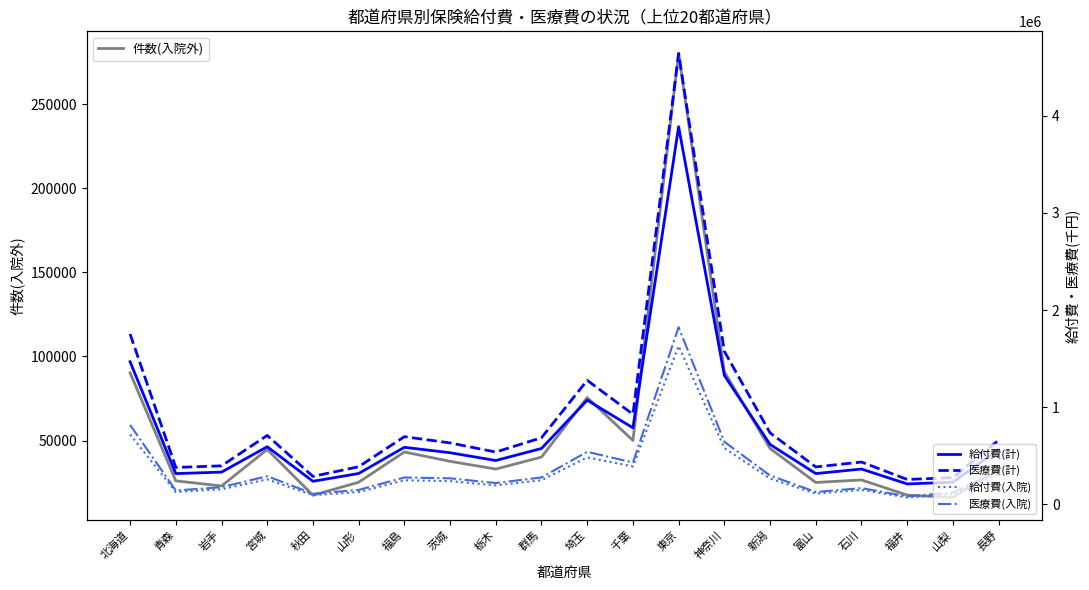

What is the average value of the 件数(入院外) series?

52075